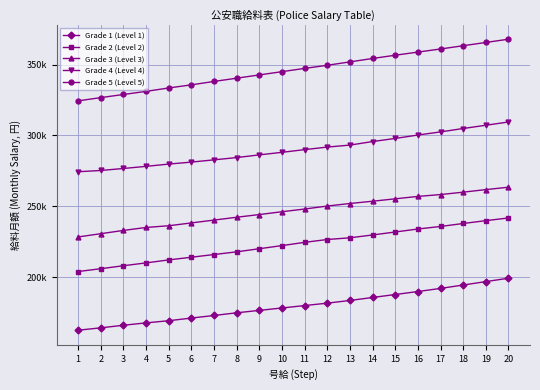

Is the value of Grade 2 (Level 2) at 18 greater than the value of Grade 3 (Level 3) at 16?

No